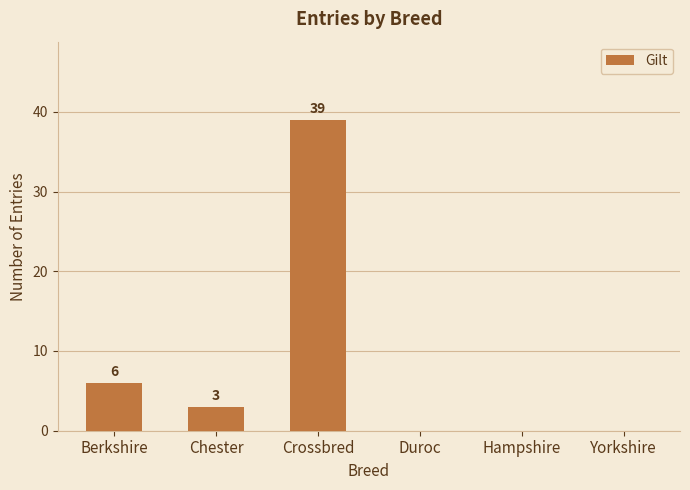

What is the average value?

8